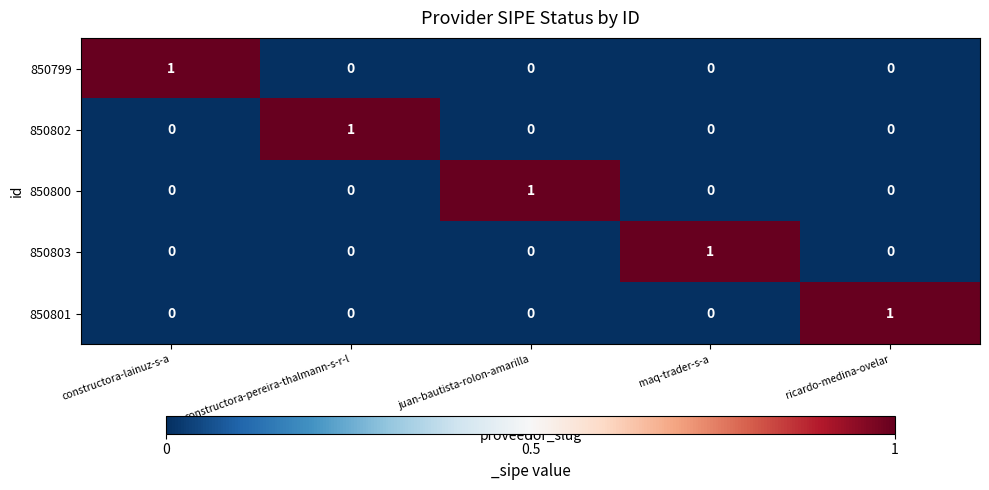

Reading right to left, list all the values displayed in this chart.

850799: ricardo-medina-ovelar=0	maq-trader-s-a=0	juan-bautista-rolon-amarilla=0	constructora-pereira-thalmann-s-r-l=0	constructora-lainuz-s-a=1
850802: ricardo-medina-ovelar=0	maq-trader-s-a=0	juan-bautista-rolon-amarilla=0	constructora-pereira-thalmann-s-r-l=1	constructora-lainuz-s-a=0
850800: ricardo-medina-ovelar=0	maq-trader-s-a=0	juan-bautista-rolon-amarilla=1	constructora-pereira-thalmann-s-r-l=0	constructora-lainuz-s-a=0
850803: ricardo-medina-ovelar=0	maq-trader-s-a=1	juan-bautista-rolon-amarilla=0	constructora-pereira-thalmann-s-r-l=0	constructora-lainuz-s-a=0
850801: ricardo-medina-ovelar=1	maq-trader-s-a=0	juan-bautista-rolon-amarilla=0	constructora-pereira-thalmann-s-r-l=0	constructora-lainuz-s-a=0